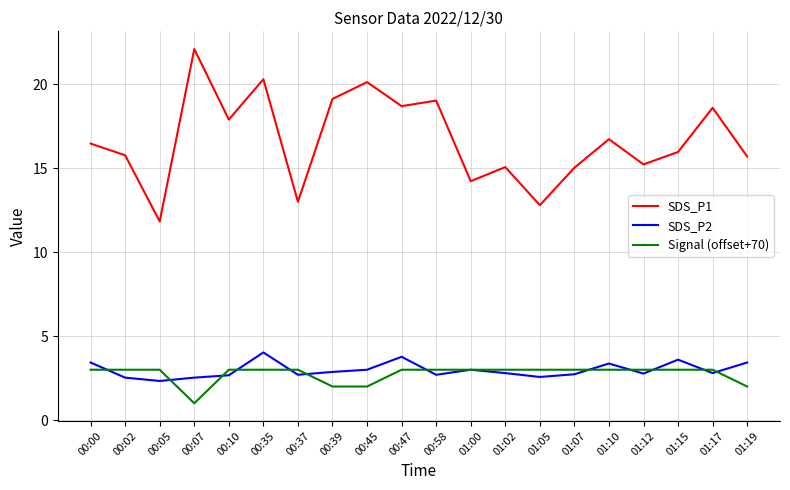

What are all the series names shown in the legend?

SDS_P1, SDS_P2, Signal (offset+70)